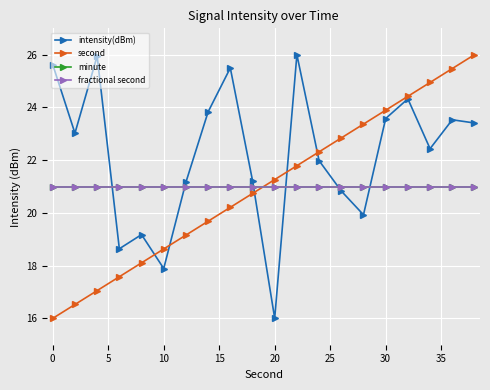

How many lines are shown in the chart?

4